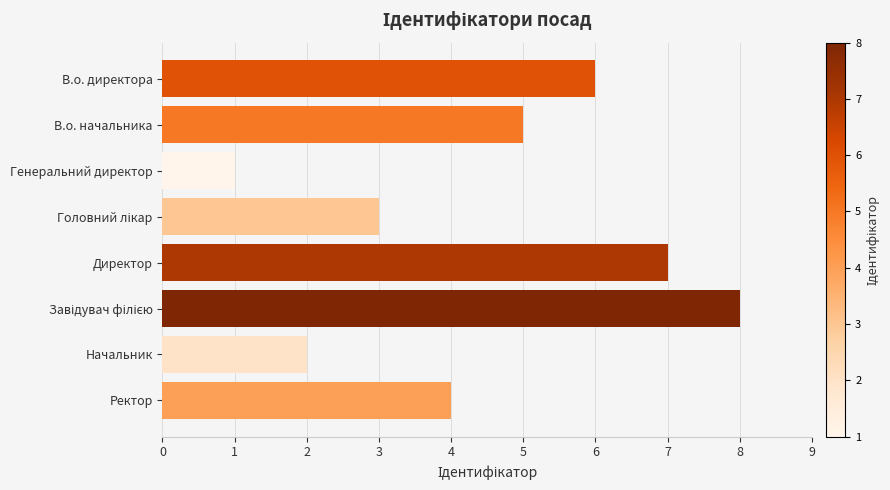

Is it true that the value at В.о. директора is 6?

True